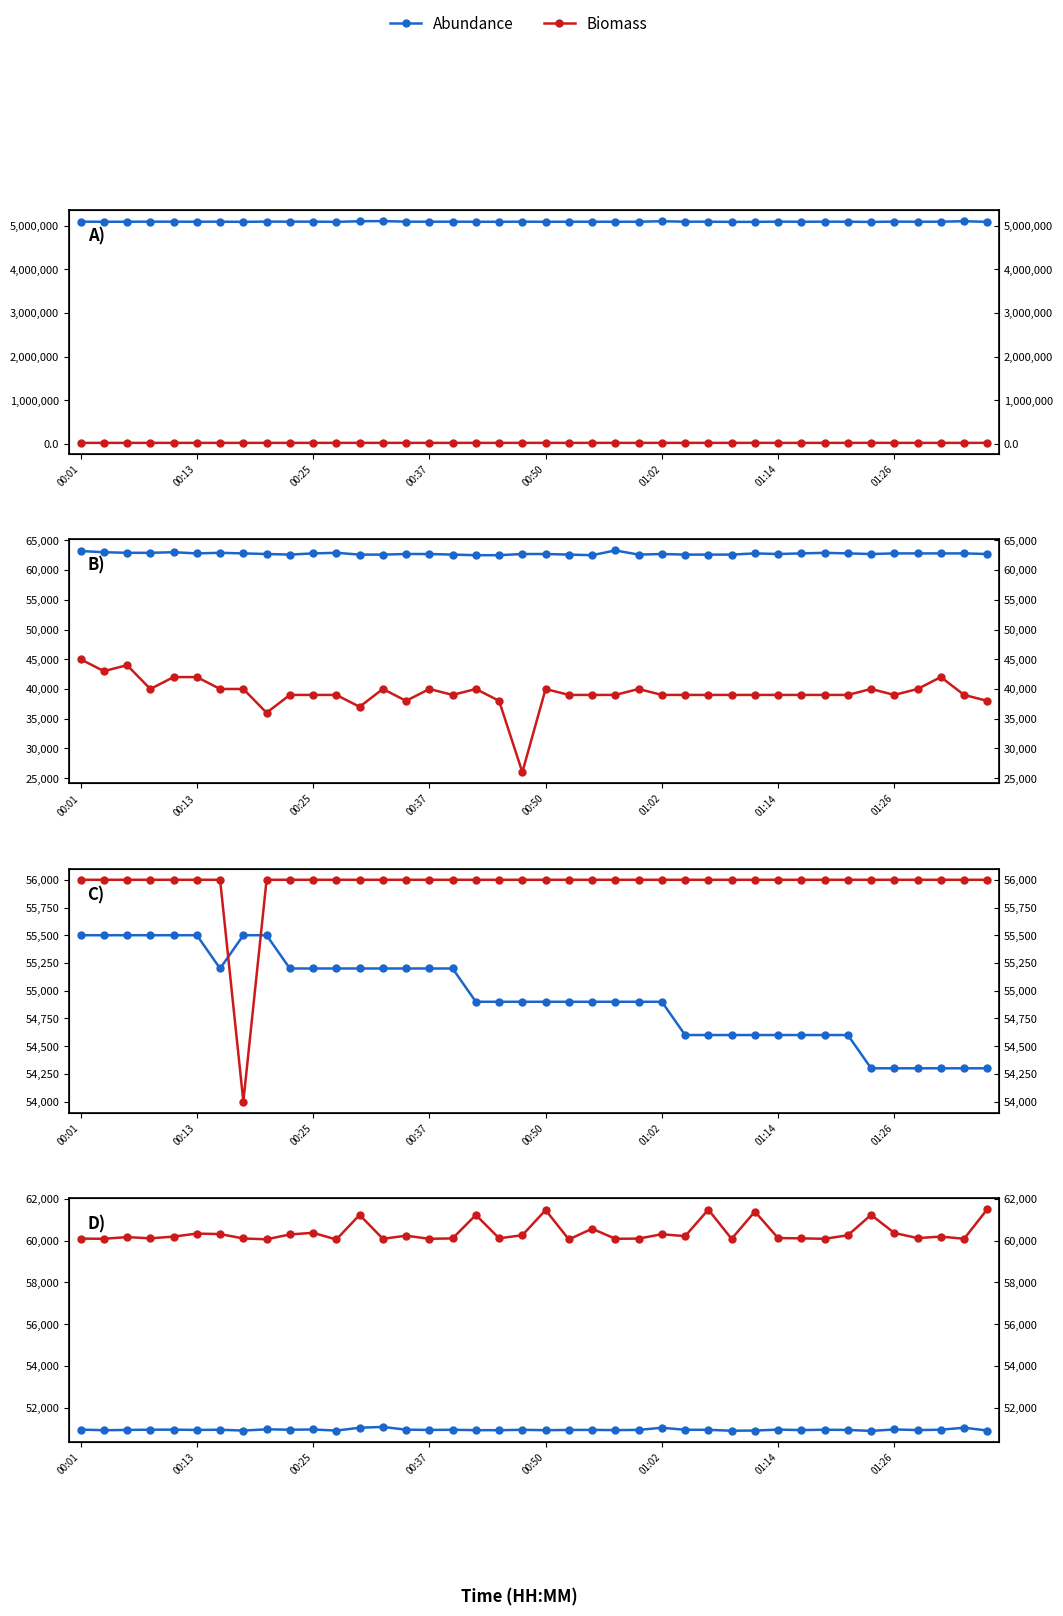

True or false: Abundance and Biomass cross at least once.

False